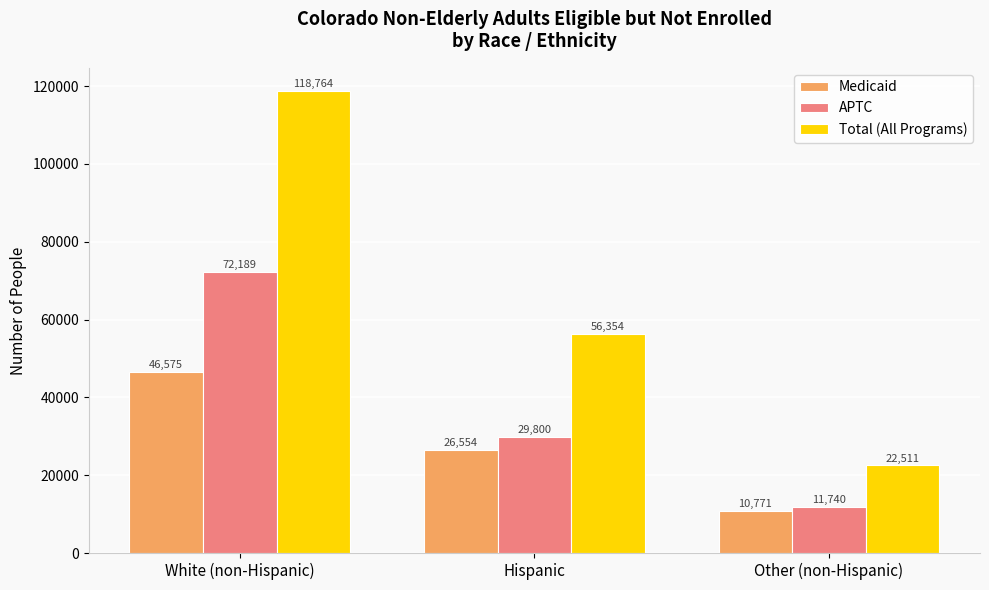

How many data points does each series have?

3